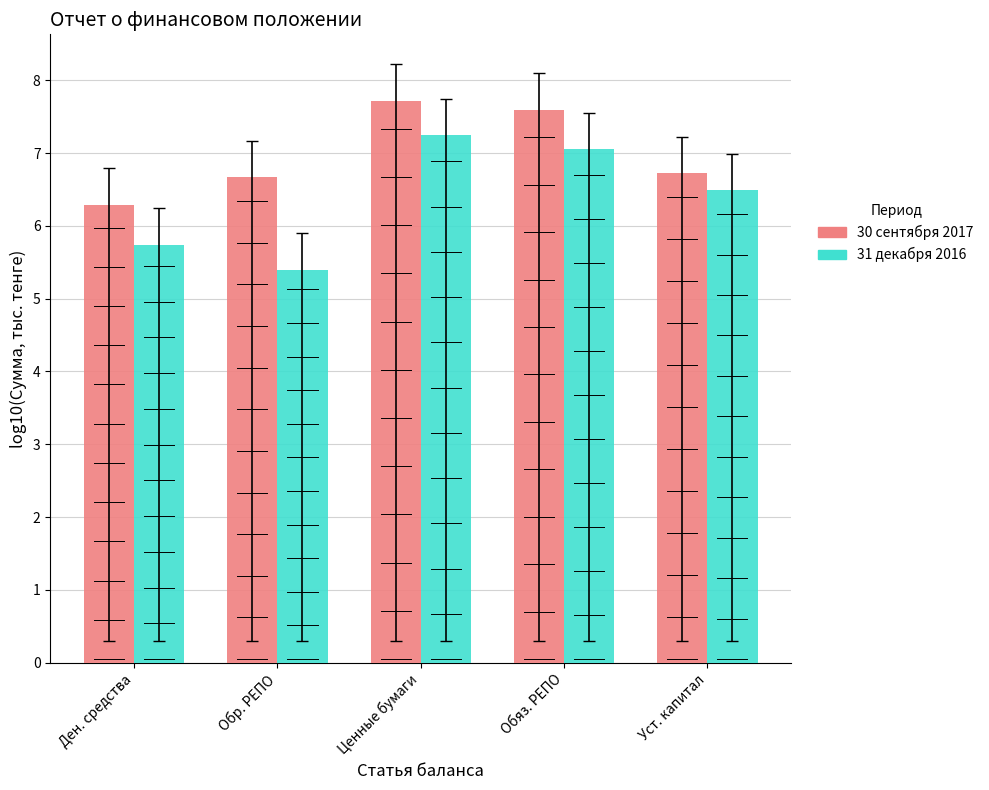

What is the difference between the highest and lowest values at Ден. средства?

0.6